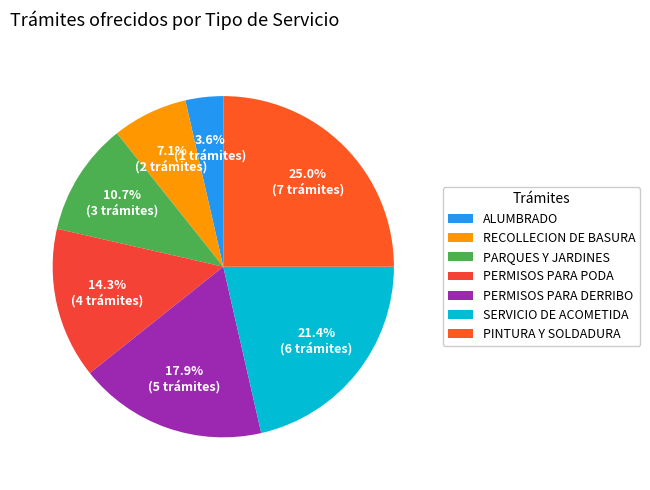

To the nearest percent, what percentage of the pie is ALUMBRADO?

4%